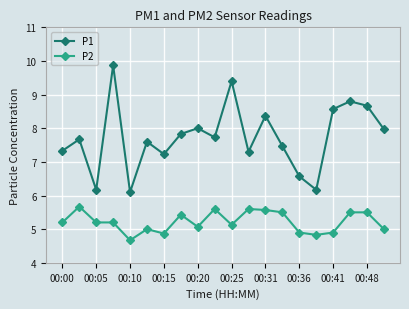

What is the greatest value displayed?

9.9